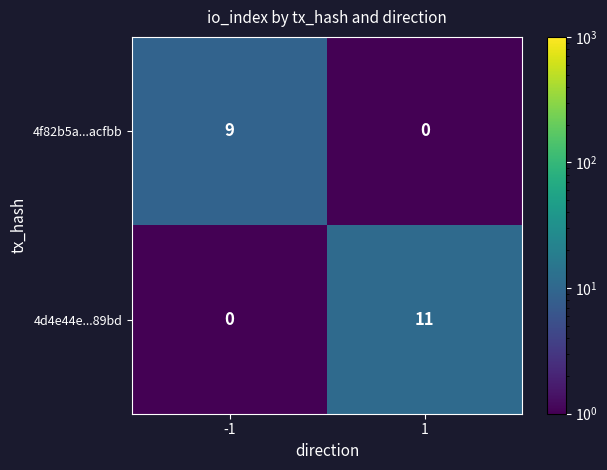

Which series has the widest spread of values?

4d4e44e...89bd